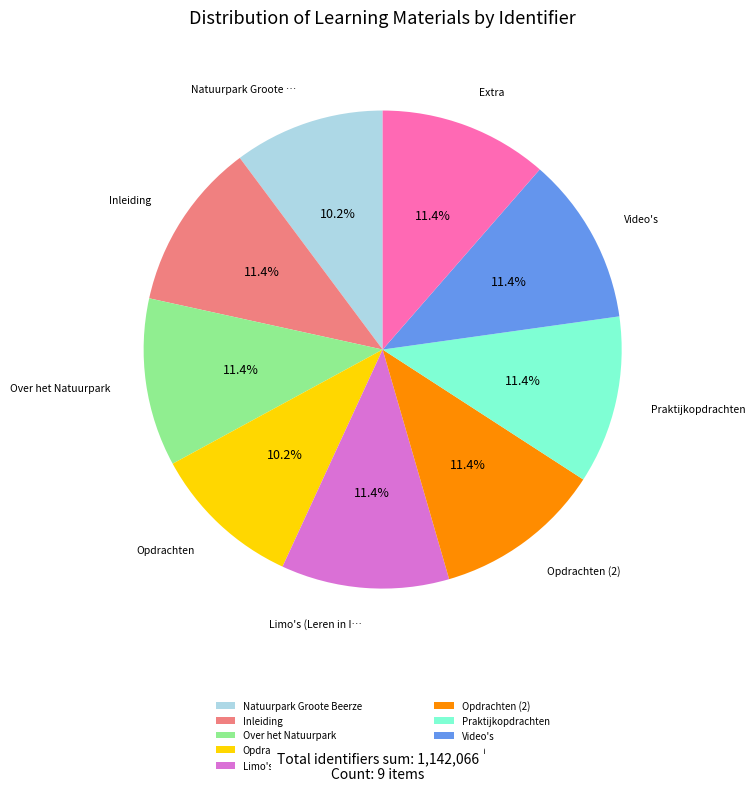

Is the sum of Video's and Over het Natuurpark greater than half?

No